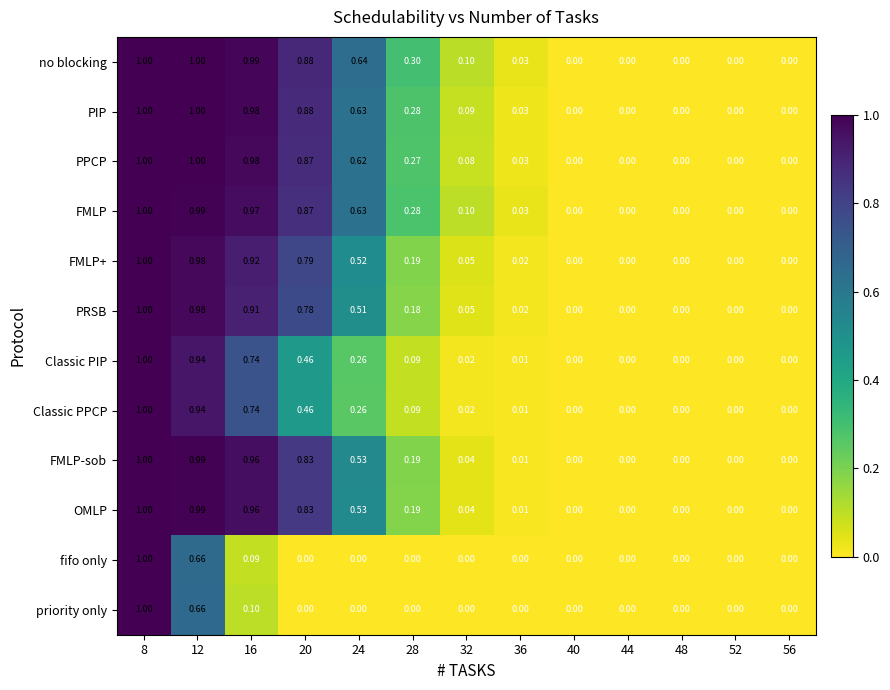

Which series has the largest total across all categories?

no blocking